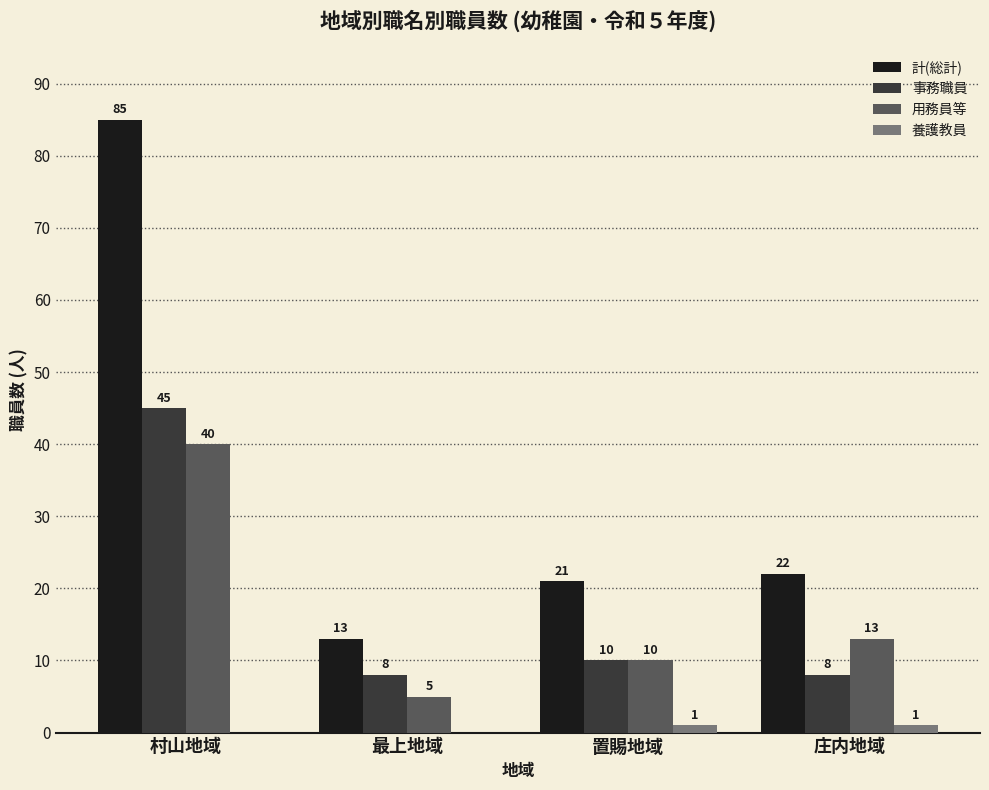

How many data points does each series have?

4